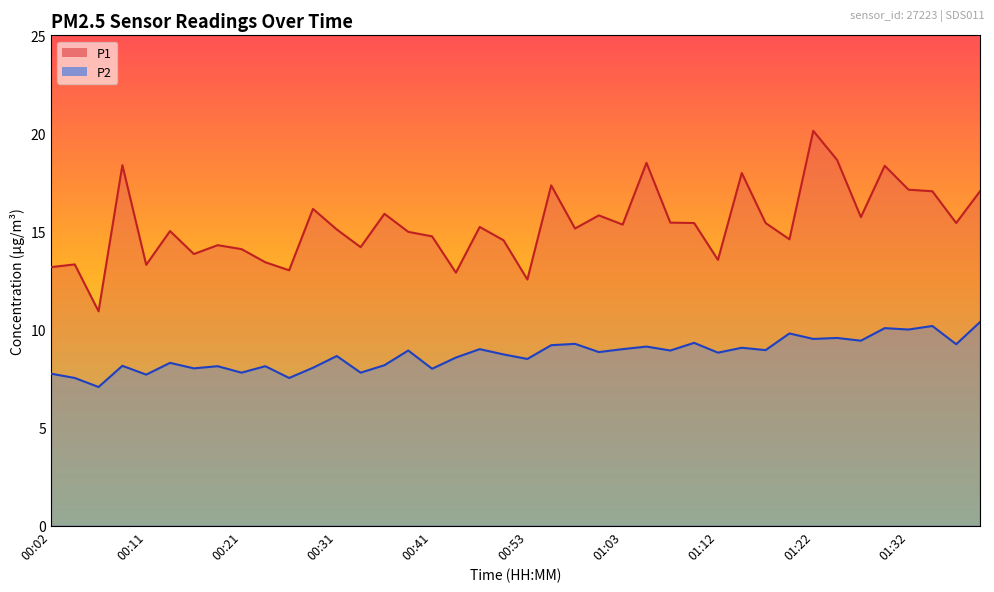

True or false: P1 and P2 intersect in this chart.

False